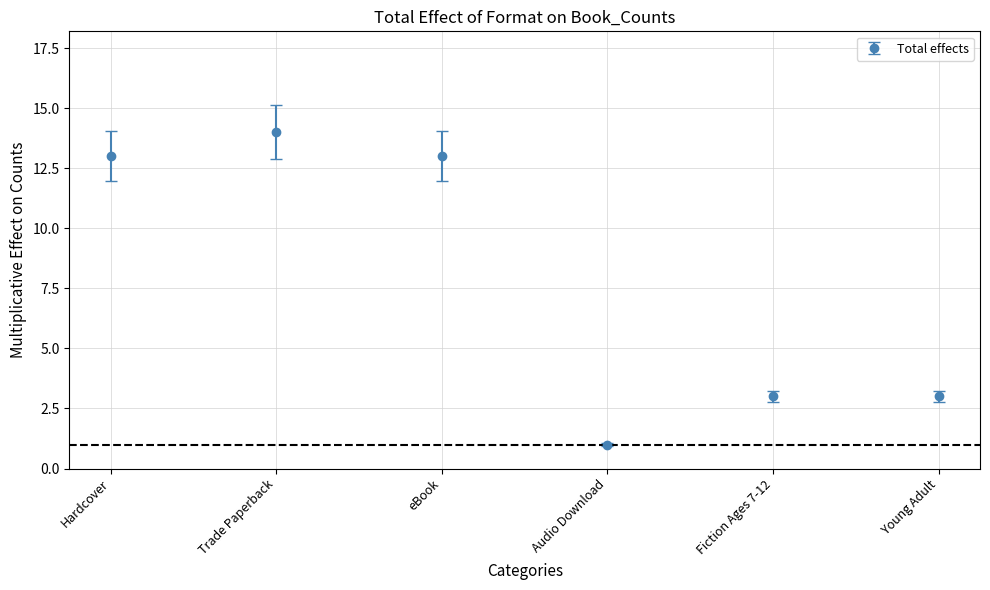

What value does the data have at eBook?

13